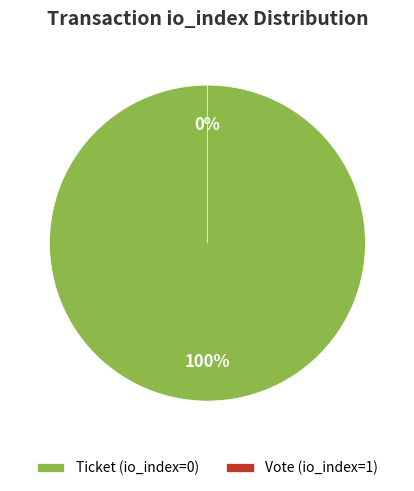

Count the number of slices in the pie.

2